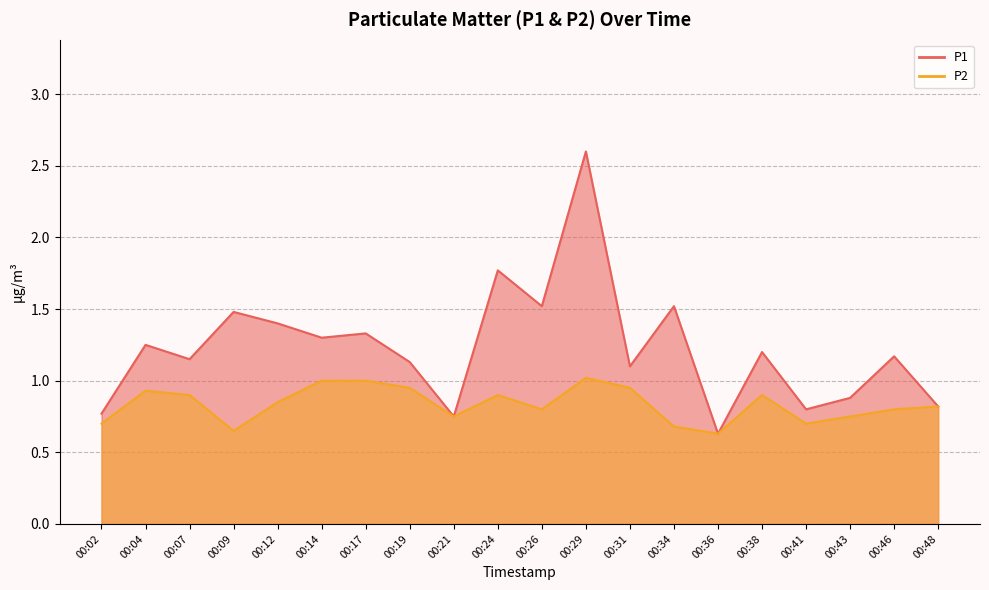

What value does the P1 series have at 00:31?

1.1